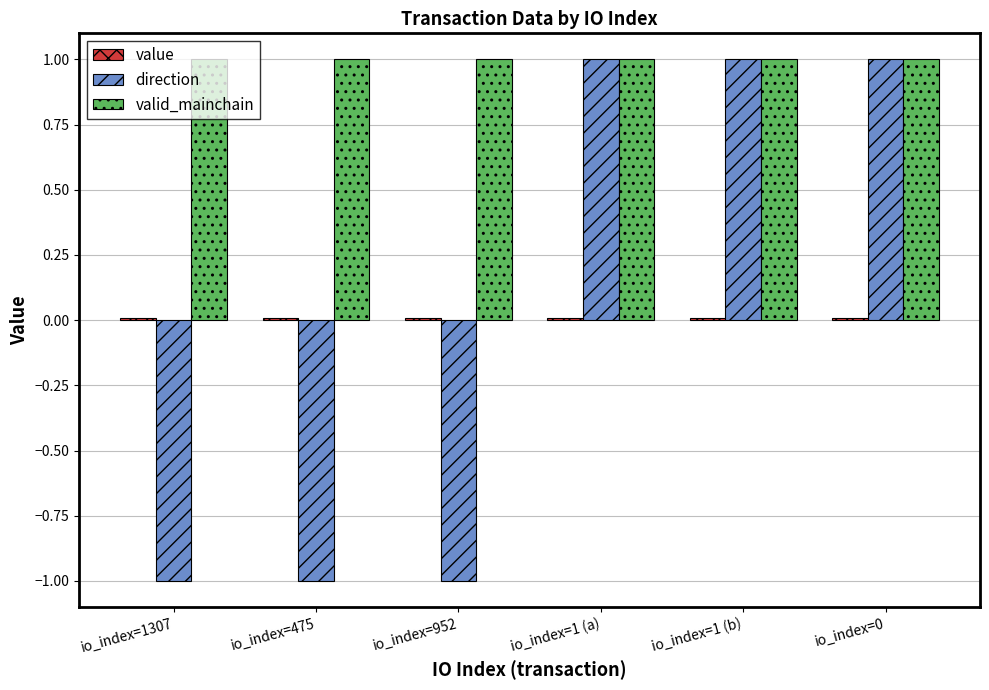

How many bars are there in each group?

3